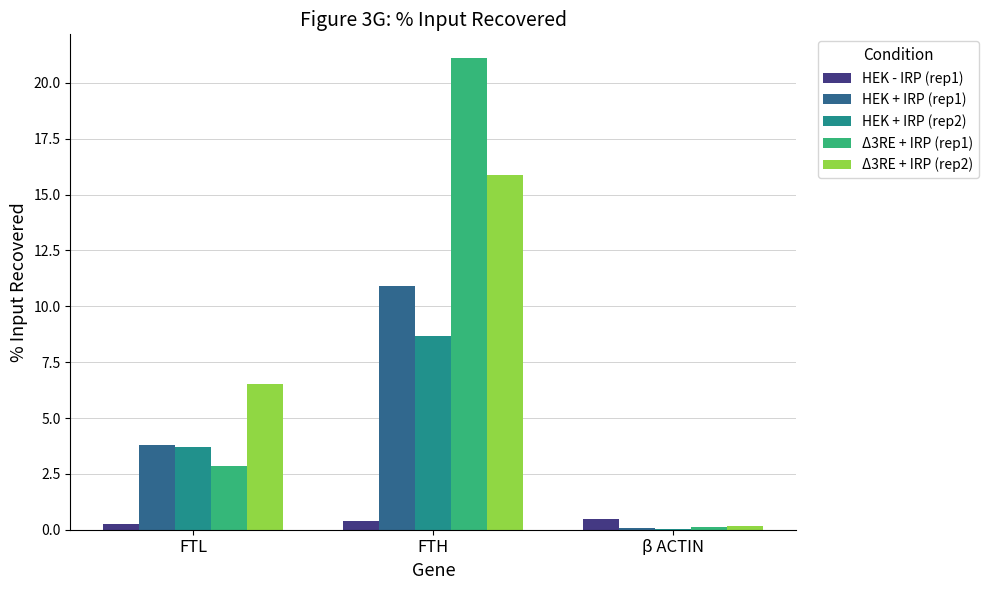

At which category is the sum across all series the highest?

FTH